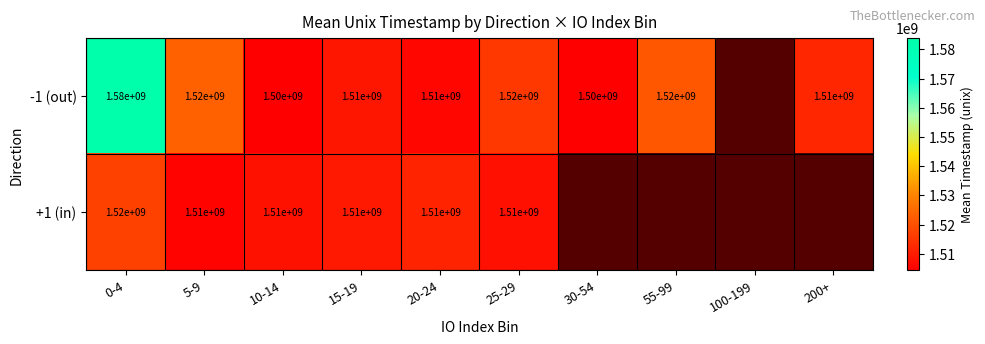

At 5-9, list the series in order from smallest to largest.

+1 (in), -1 (out)